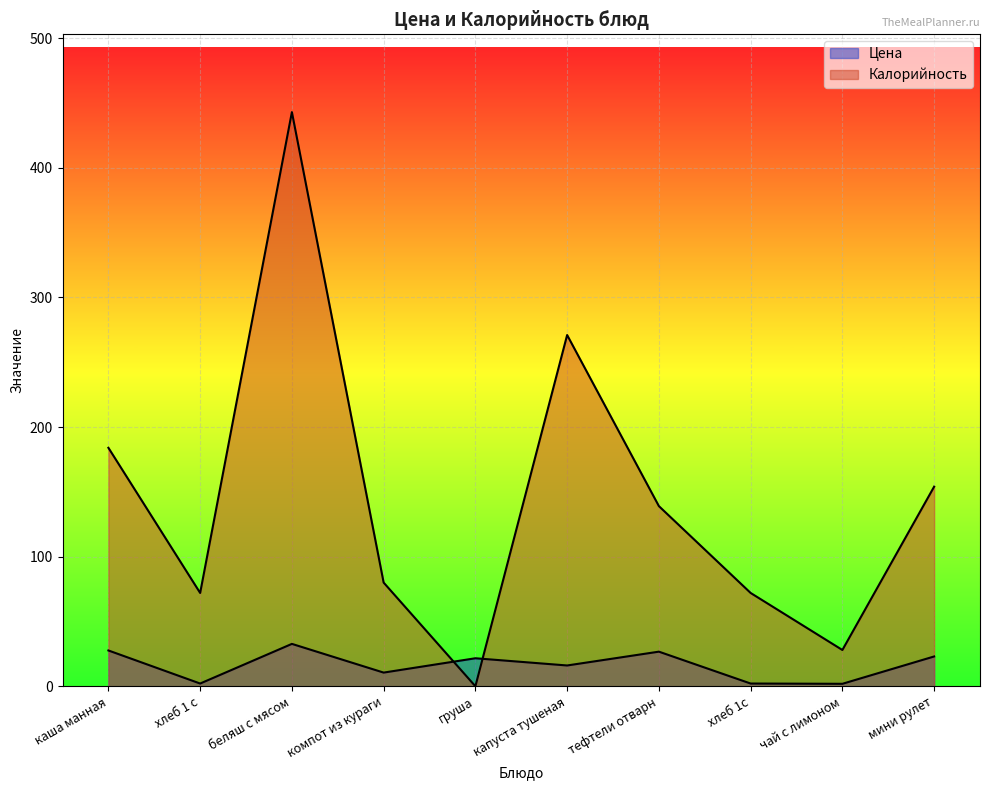

Where do Цена and Калорийность first cross each other?

компот из кураги and груша